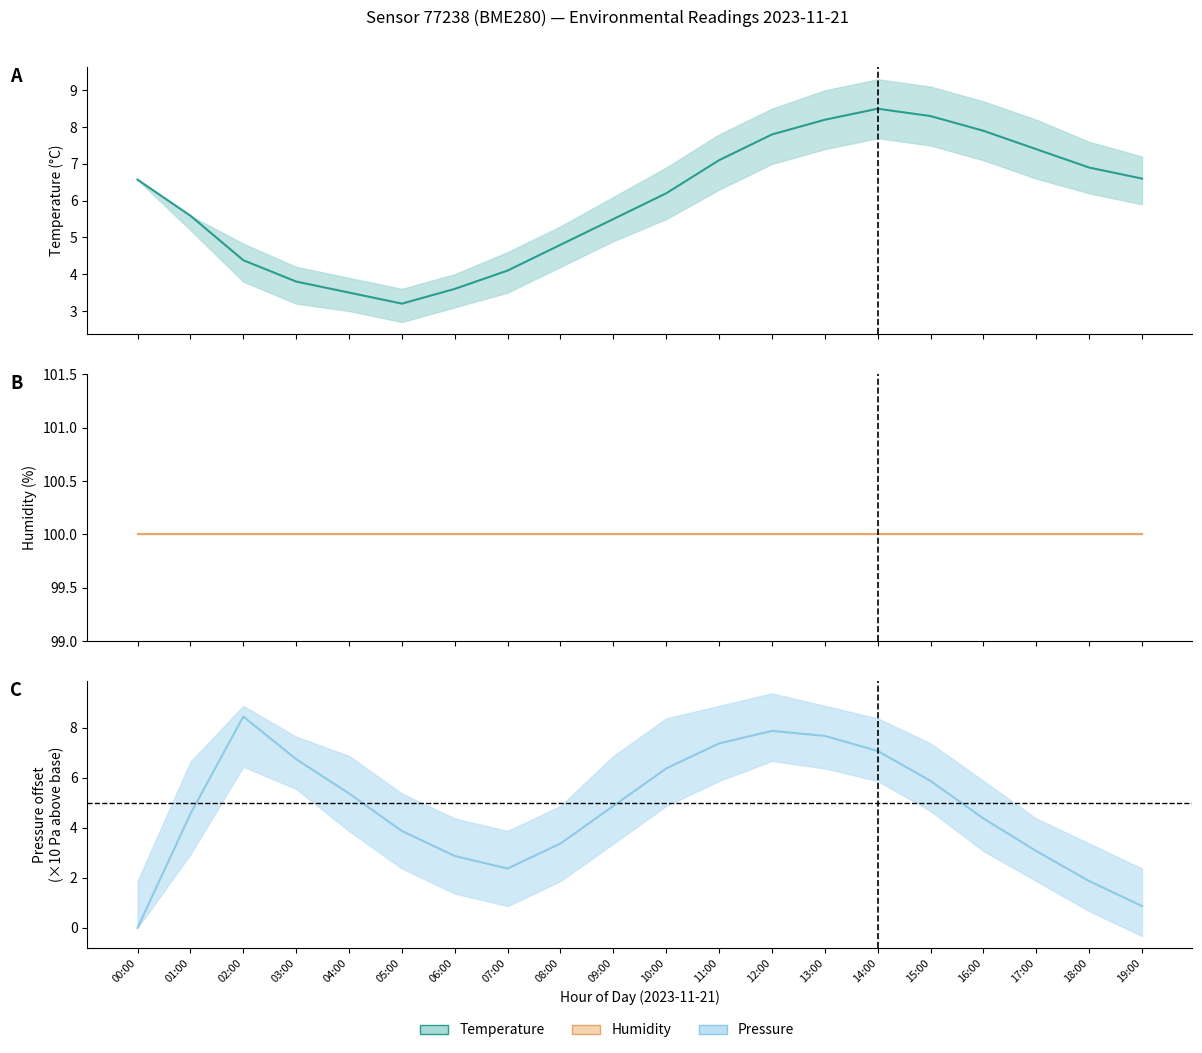

At which category is the sum across all series the highest?

13:00